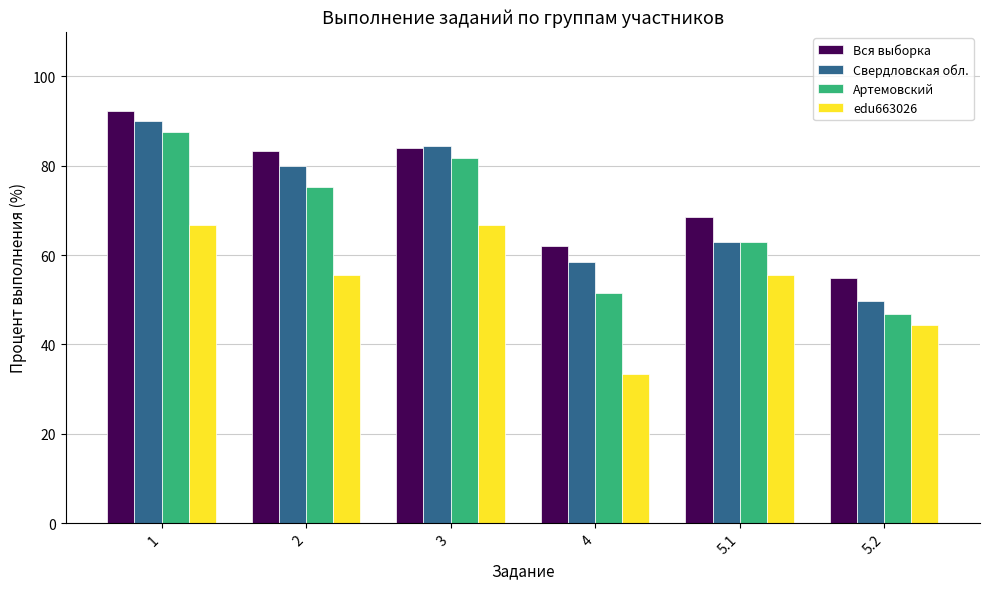

Which series has the widest spread of values?

Артемовский